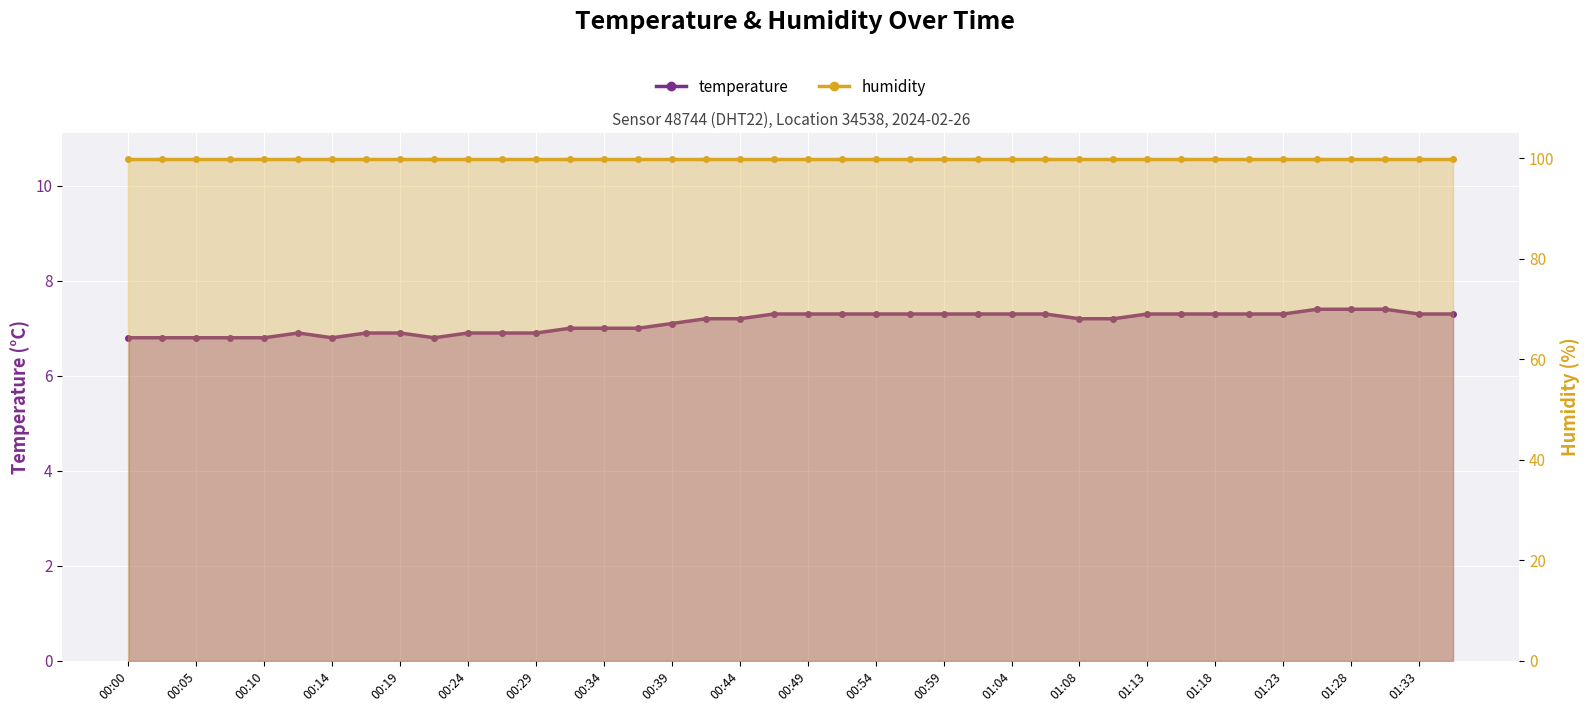

At how many categories does at least one series exceed 81?

40